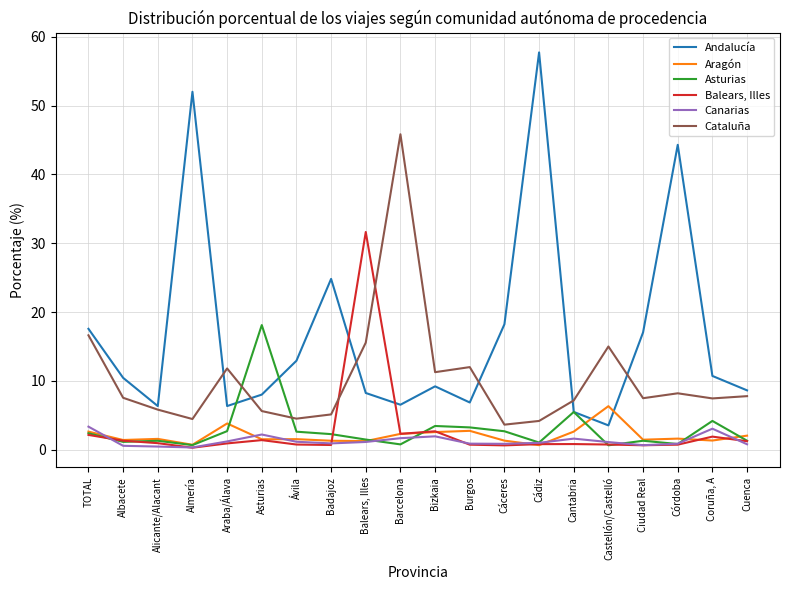

The Aragón series shows 1.6 at Alicante/Alacant. True or false?

True